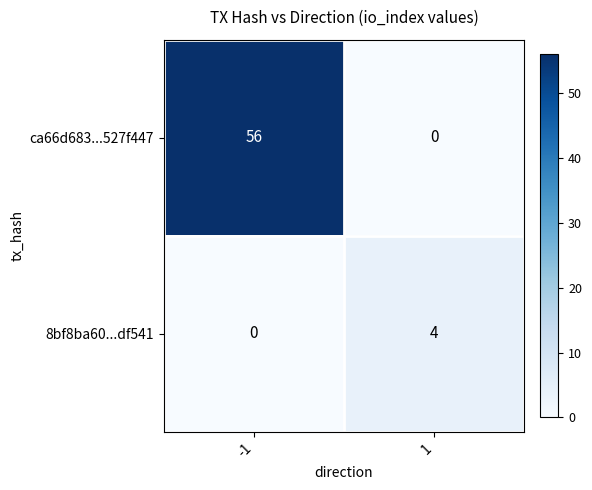

Reading left to right, what are all the values shown in this chart?

ca66d683...527f447: 56	0
8bf8ba60...df541: 0	4